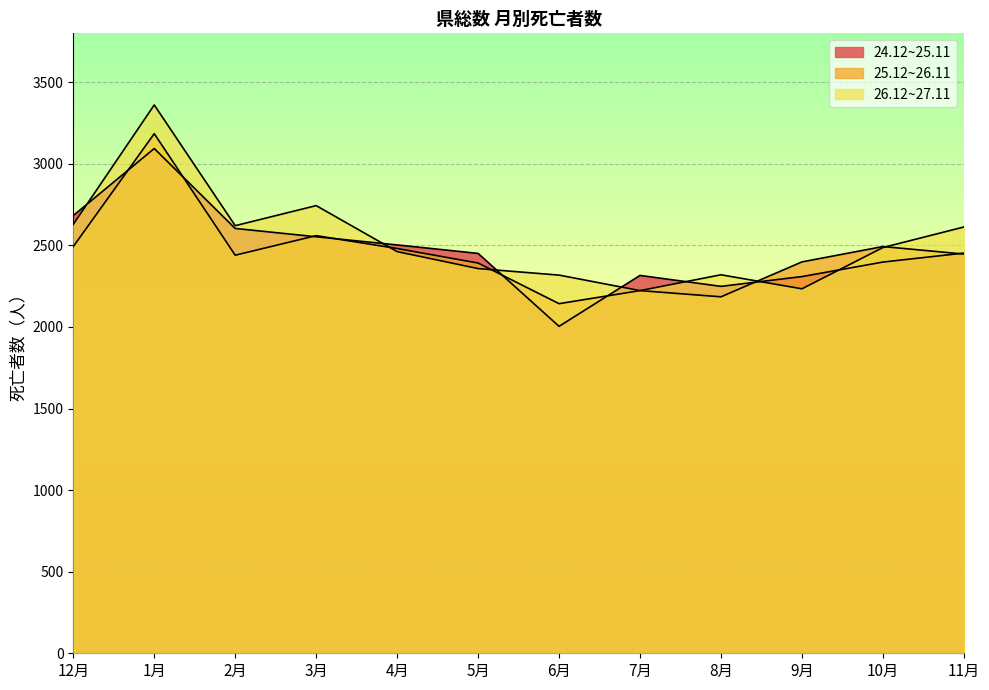

At how many categories does at least one series exceed 2201?

12